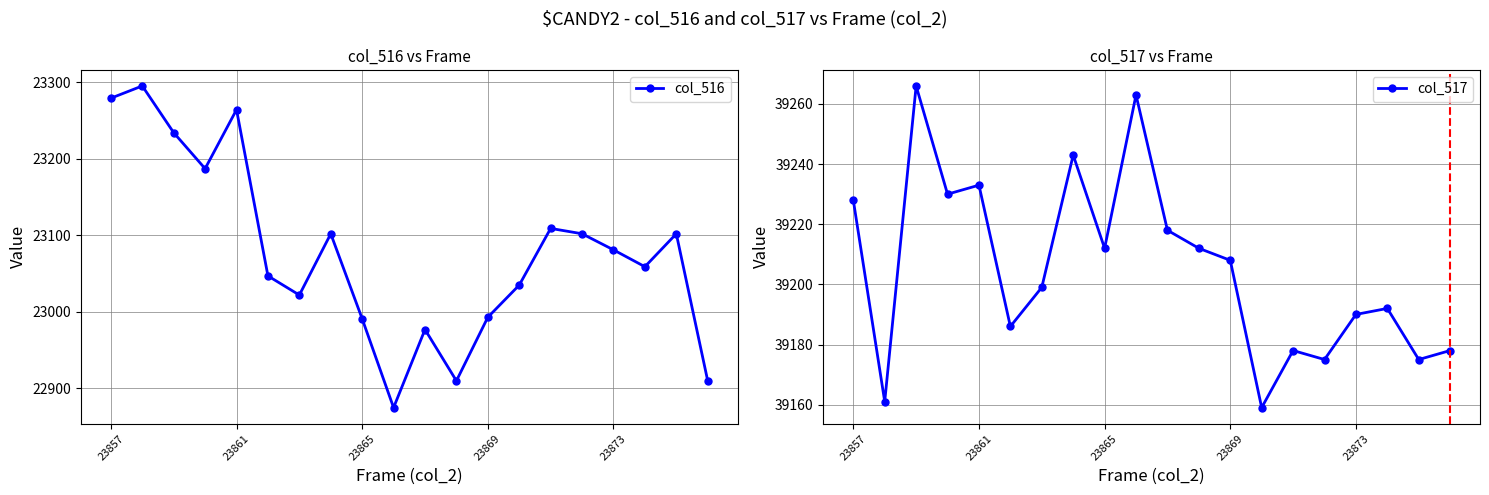

Reading left to right, what are all the values shown in this chart?

col_516: 23279	23295	23234	23187	23264	23047	23022	23102	22991	22875	22977	22910	22993	23035	23109	23102	23081	23059	23102	22910
col_517: 39228	39161	39266	39230	39233	39186	39199	39243	39212	39263	39218	39212	39208	39159	39178	39175	39190	39192	39175	39178